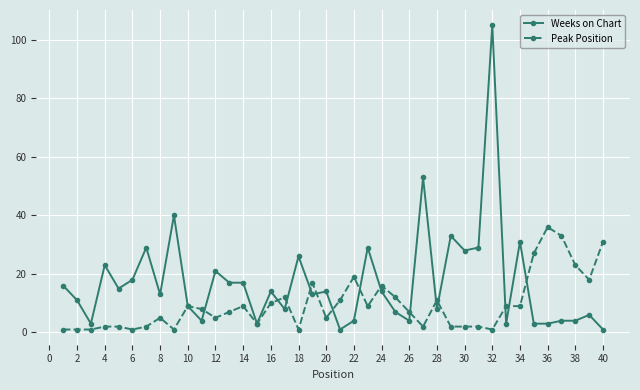

What is the minimum value shown in the chart?

1